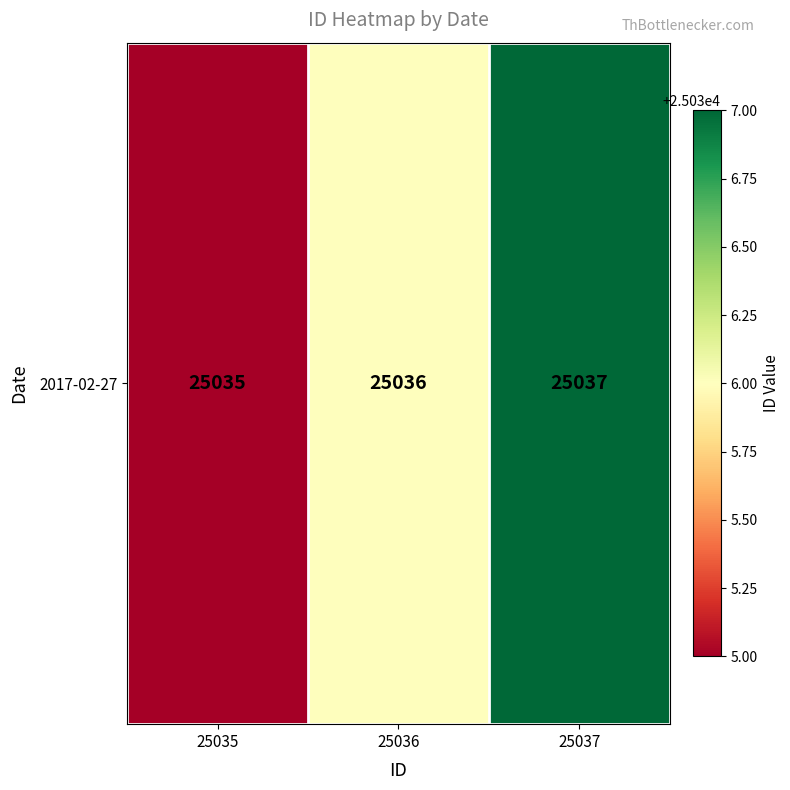

Rank the categories by value from lowest to highest.

25035, 25036, 25037